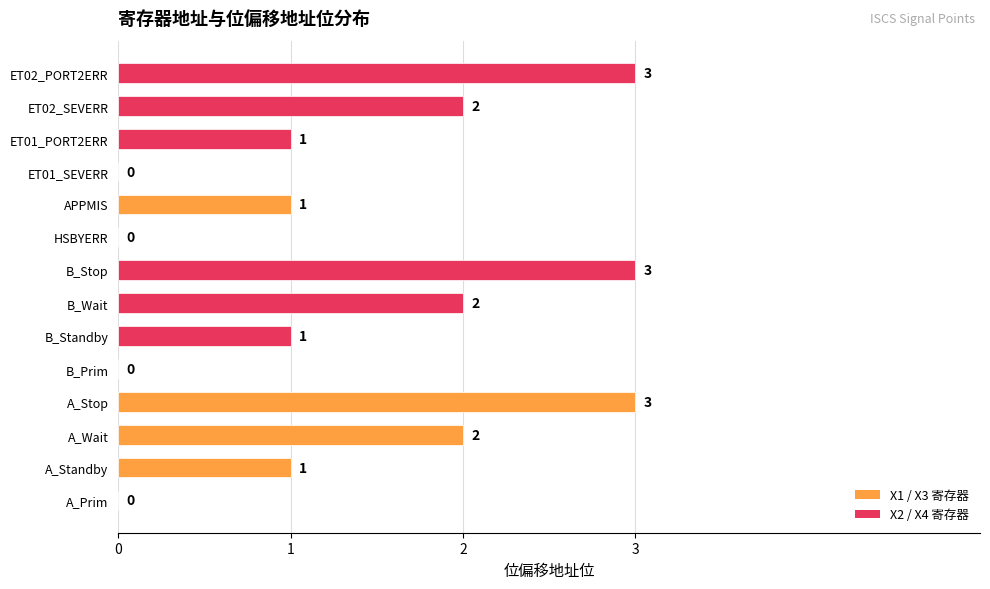

How many categories are shown in the chart?

14